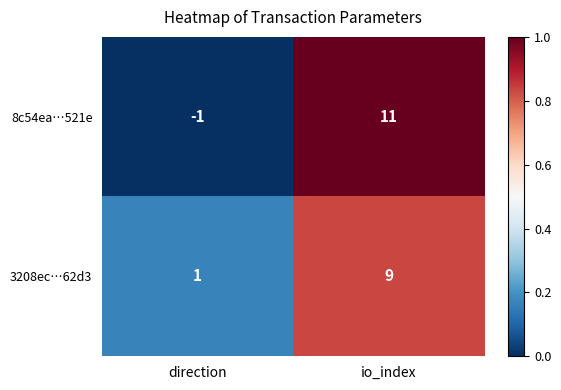

At which category is the sum across all series the highest?

io_index